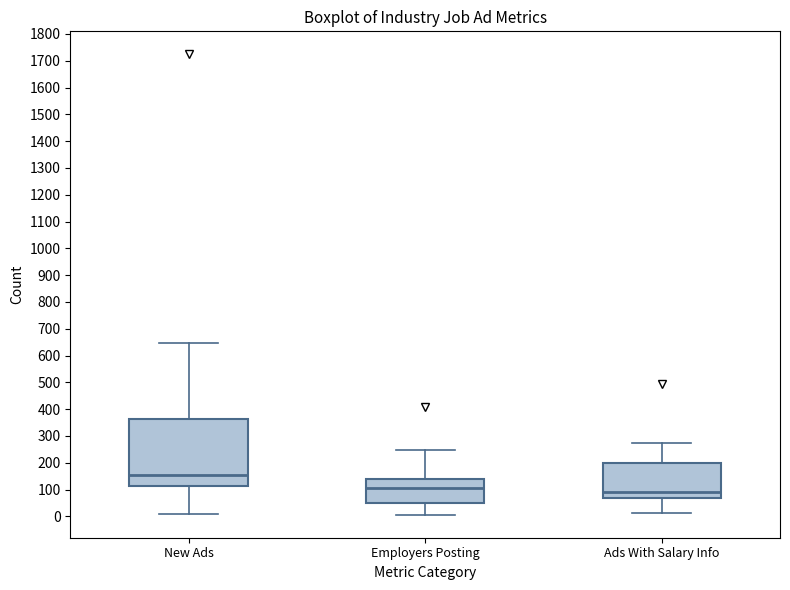

Reading left to right, read every box against the y-axis: the position of its median line, the range the box covers, and the ends of its whiskers. The values are not printed on the chart, so give them approximately, as read against the axis.

New Ads: median 160, box 110 to 360, whiskers 10 to 650
Employers Posting: median 110, box 50 to 140, whiskers 10 to 250
Ads With Salary Info: median 90, box 70 to 200, whiskers 10 to 280